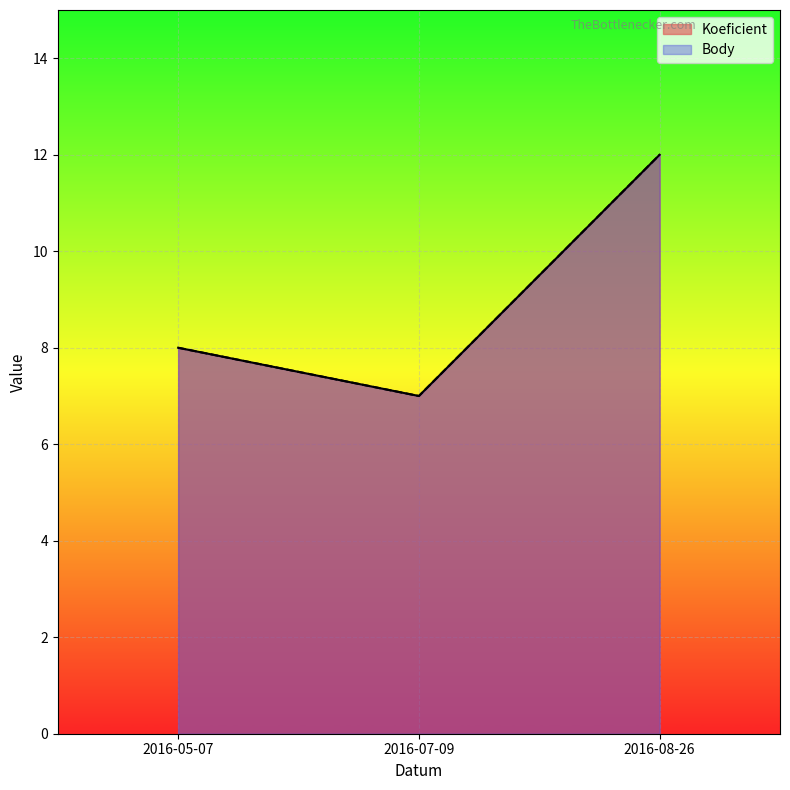

Where does the Koeficient series first go above 8?

2016-08-26